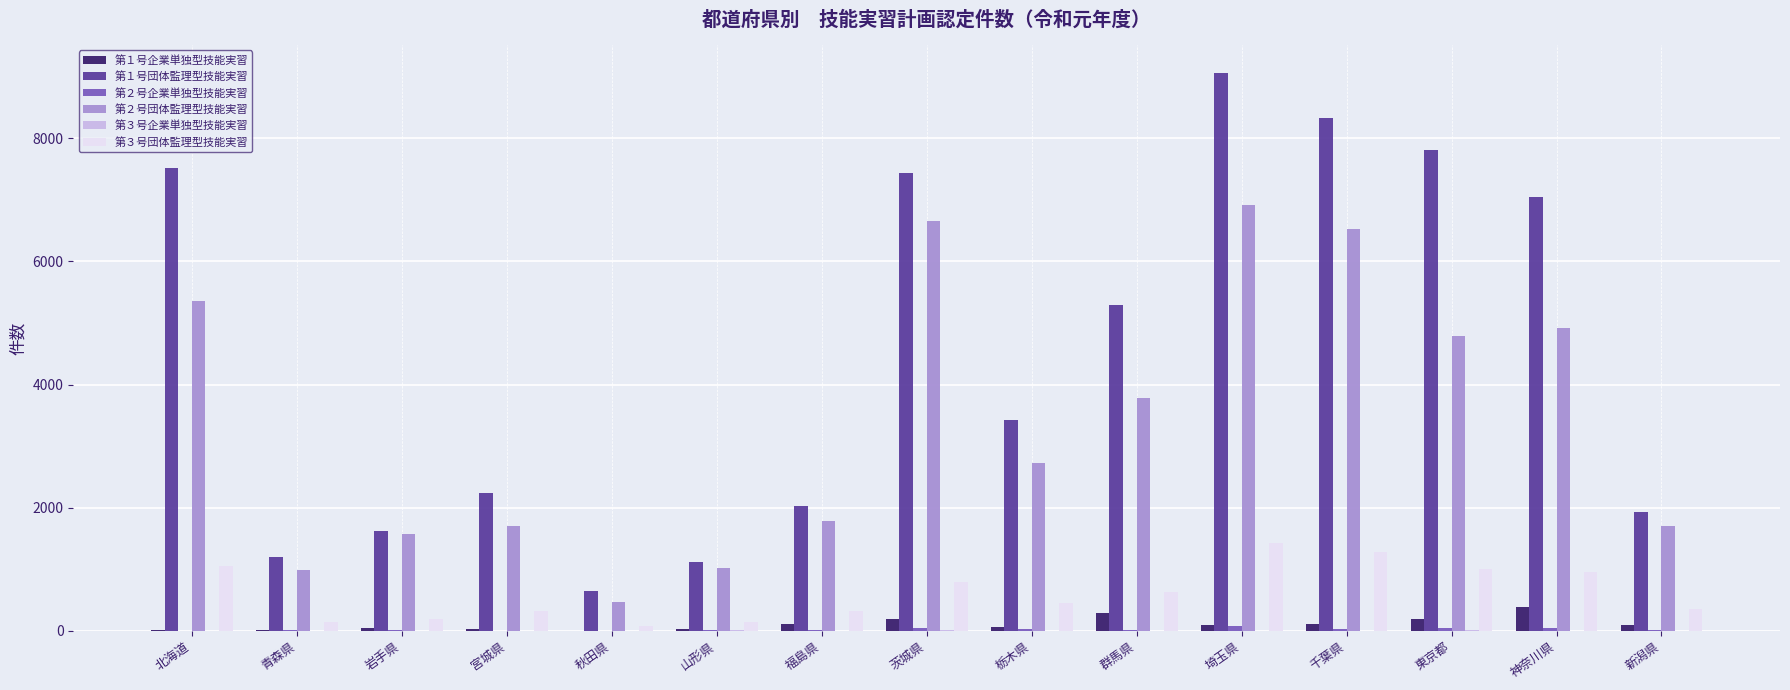

Count the number of data series in this chart.

6